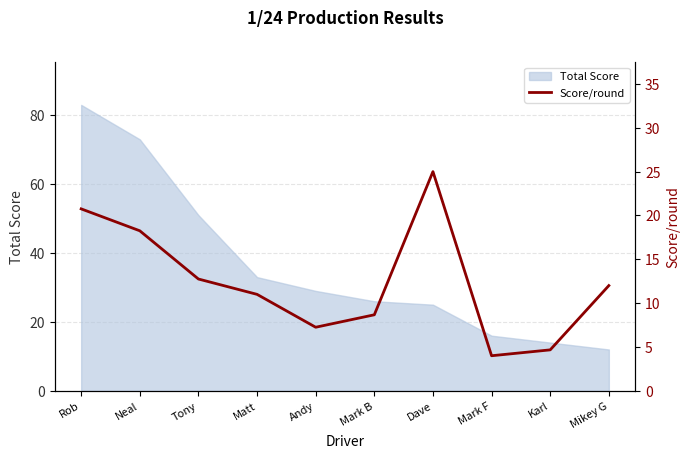

The value of Total Score at Mark B is 26. True or false?

True